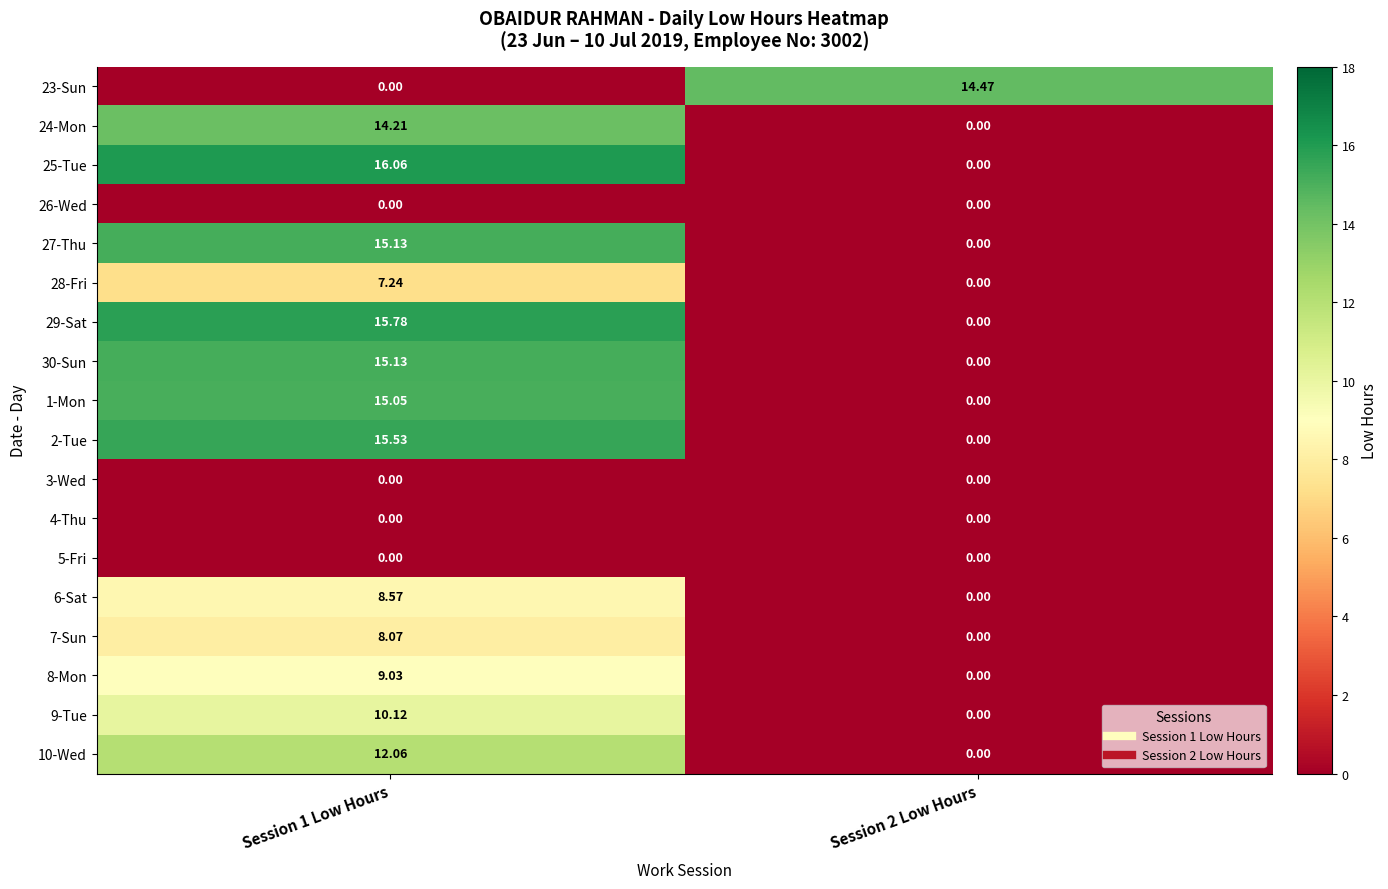

At which category is the sum across all series the highest?

Session 1 Low Hours